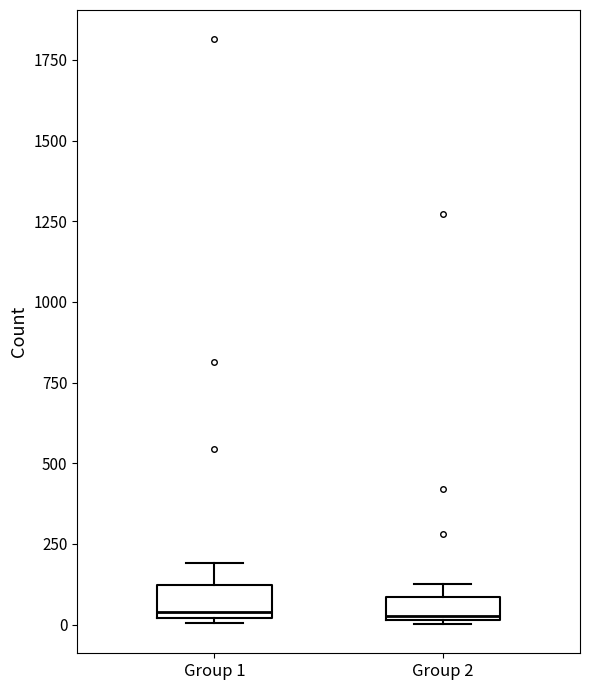

Where is the upper edge of the box for Group 1 on the y-axis? The values are not printed on the chart, so give them approximately, as read against the axis.

100